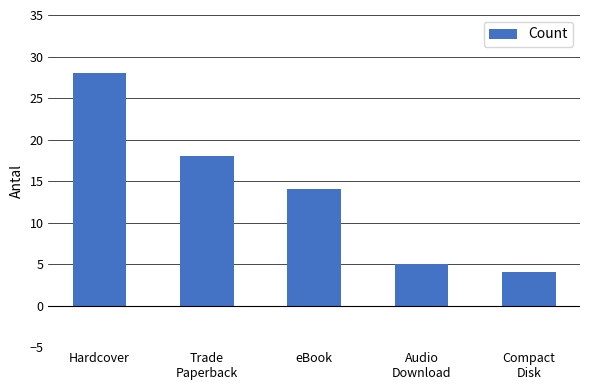

True or false: the data shows 14 at eBook.

True